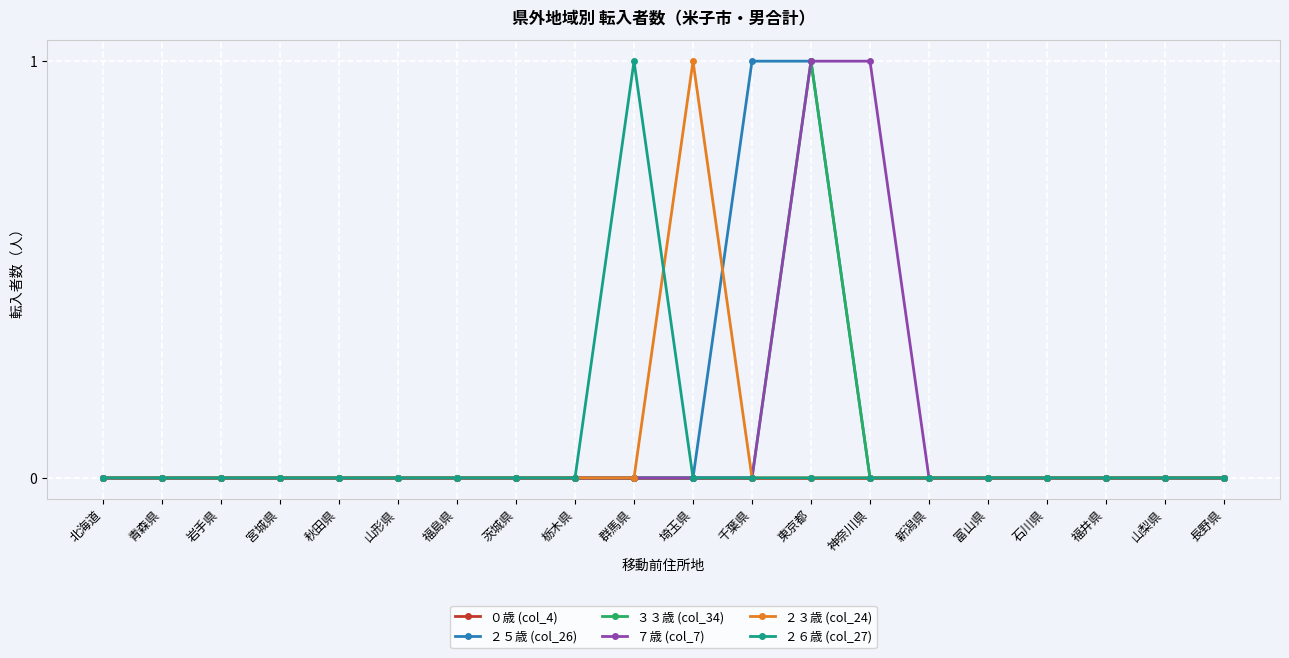

The value of ２６歳 (col_27) at 新潟県 is 0. True or false?

True